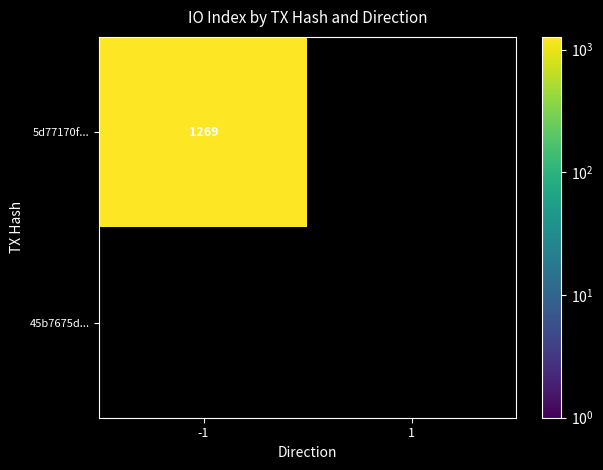

How many positive values does the 5d77170fbd49e94dc1bd38b7c7b5751b0aac1dc series have?

1